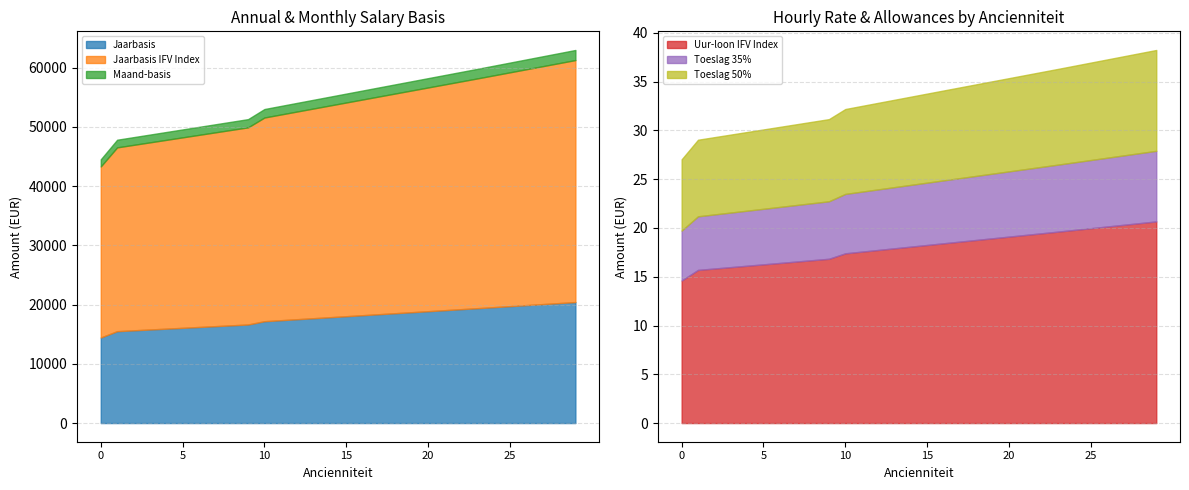

What is the sum of all Maand-basis values?

44606.5